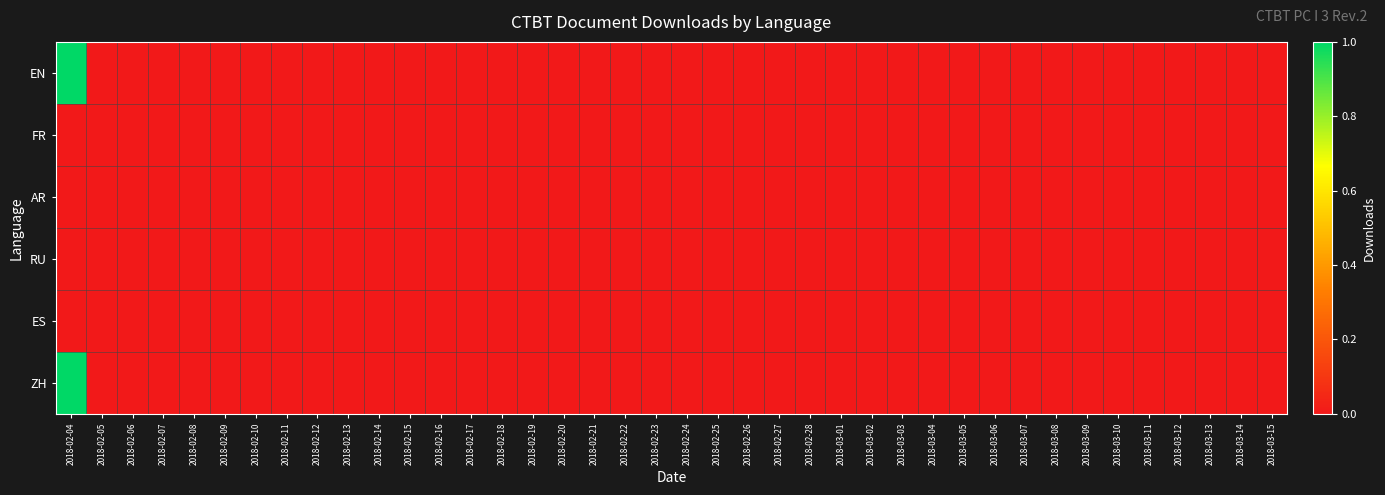

Reading right to left, list all the values displayed in this chart.

EN: 2018-03-15=0	2018-03-14=0	2018-03-13=0	2018-03-12=0	2018-03-11=0	2018-03-10=0	2018-03-09=0	2018-03-08=0	2018-03-07=0	2018-03-06=0	2018-03-05=0	2018-03-04=0	2018-03-03=0	2018-03-02=0	2018-03-01=0	2018-02-28=0	2018-02-27=0	2018-02-26=0	2018-02-25=0	2018-02-24=0	2018-02-23=0	2018-02-22=0	2018-02-21=0	2018-02-20=0	2018-02-19=0	2018-02-18=0	2018-02-17=0	2018-02-16=0	2018-02-15=0	2018-02-14=0	2018-02-13=0	2018-02-12=0	2018-02-11=0	2018-02-10=0	2018-02-09=0	2018-02-08=0	2018-02-07=0	2018-02-06=0	2018-02-05=0	2018-02-04=1
FR: 2018-03-15=0	2018-03-14=0	2018-03-13=0	2018-03-12=0	2018-03-11=0	2018-03-10=0	2018-03-09=0	2018-03-08=0	2018-03-07=0	2018-03-06=0	2018-03-05=0	2018-03-04=0	2018-03-03=0	2018-03-02=0	2018-03-01=0	2018-02-28=0	2018-02-27=0	2018-02-26=0	2018-02-25=0	2018-02-24=0	2018-02-23=0	2018-02-22=0	2018-02-21=0	2018-02-20=0	2018-02-19=0	2018-02-18=0	2018-02-17=0	2018-02-16=0	2018-02-15=0	2018-02-14=0	2018-02-13=0	2018-02-12=0	2018-02-11=0	2018-02-10=0	2018-02-09=0	2018-02-08=0	2018-02-07=0	2018-02-06=0	2018-02-05=0	2018-02-04=0
AR: 2018-03-15=0	2018-03-14=0	2018-03-13=0	2018-03-12=0	2018-03-11=0	2018-03-10=0	2018-03-09=0	2018-03-08=0	2018-03-07=0	2018-03-06=0	2018-03-05=0	2018-03-04=0	2018-03-03=0	2018-03-02=0	2018-03-01=0	2018-02-28=0	2018-02-27=0	2018-02-26=0	2018-02-25=0	2018-02-24=0	2018-02-23=0	2018-02-22=0	2018-02-21=0	2018-02-20=0	2018-02-19=0	2018-02-18=0	2018-02-17=0	2018-02-16=0	2018-02-15=0	2018-02-14=0	2018-02-13=0	2018-02-12=0	2018-02-11=0	2018-02-10=0	2018-02-09=0	2018-02-08=0	2018-02-07=0	2018-02-06=0	2018-02-05=0	2018-02-04=0
RU: 2018-03-15=0	2018-03-14=0	2018-03-13=0	2018-03-12=0	2018-03-11=0	2018-03-10=0	2018-03-09=0	2018-03-08=0	2018-03-07=0	2018-03-06=0	2018-03-05=0	2018-03-04=0	2018-03-03=0	2018-03-02=0	2018-03-01=0	2018-02-28=0	2018-02-27=0	2018-02-26=0	2018-02-25=0	2018-02-24=0	2018-02-23=0	2018-02-22=0	2018-02-21=0	2018-02-20=0	2018-02-19=0	2018-02-18=0	2018-02-17=0	2018-02-16=0	2018-02-15=0	2018-02-14=0	2018-02-13=0	2018-02-12=0	2018-02-11=0	2018-02-10=0	2018-02-09=0	2018-02-08=0	2018-02-07=0	2018-02-06=0	2018-02-05=0	2018-02-04=0
ES: 2018-03-15=0	2018-03-14=0	2018-03-13=0	2018-03-12=0	2018-03-11=0	2018-03-10=0	2018-03-09=0	2018-03-08=0	2018-03-07=0	2018-03-06=0	2018-03-05=0	2018-03-04=0	2018-03-03=0	2018-03-02=0	2018-03-01=0	2018-02-28=0	2018-02-27=0	2018-02-26=0	2018-02-25=0	2018-02-24=0	2018-02-23=0	2018-02-22=0	2018-02-21=0	2018-02-20=0	2018-02-19=0	2018-02-18=0	2018-02-17=0	2018-02-16=0	2018-02-15=0	2018-02-14=0	2018-02-13=0	2018-02-12=0	2018-02-11=0	2018-02-10=0	2018-02-09=0	2018-02-08=0	2018-02-07=0	2018-02-06=0	2018-02-05=0	2018-02-04=0
ZH: 2018-03-15=0	2018-03-14=0	2018-03-13=0	2018-03-12=0	2018-03-11=0	2018-03-10=0	2018-03-09=0	2018-03-08=0	2018-03-07=0	2018-03-06=0	2018-03-05=0	2018-03-04=0	2018-03-03=0	2018-03-02=0	2018-03-01=0	2018-02-28=0	2018-02-27=0	2018-02-26=0	2018-02-25=0	2018-02-24=0	2018-02-23=0	2018-02-22=0	2018-02-21=0	2018-02-20=0	2018-02-19=0	2018-02-18=0	2018-02-17=0	2018-02-16=0	2018-02-15=0	2018-02-14=0	2018-02-13=0	2018-02-12=0	2018-02-11=0	2018-02-10=0	2018-02-09=0	2018-02-08=0	2018-02-07=0	2018-02-06=0	2018-02-05=0	2018-02-04=1